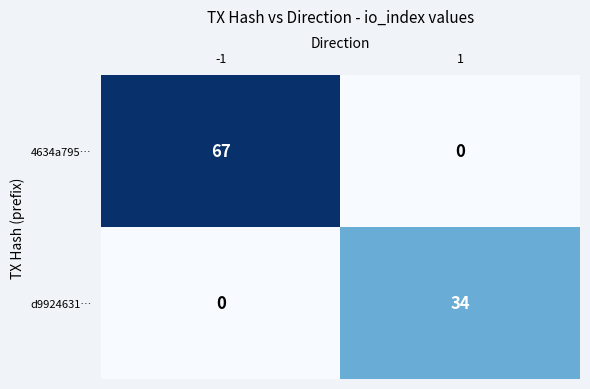

Which series has the largest total across all categories?

4634a795…